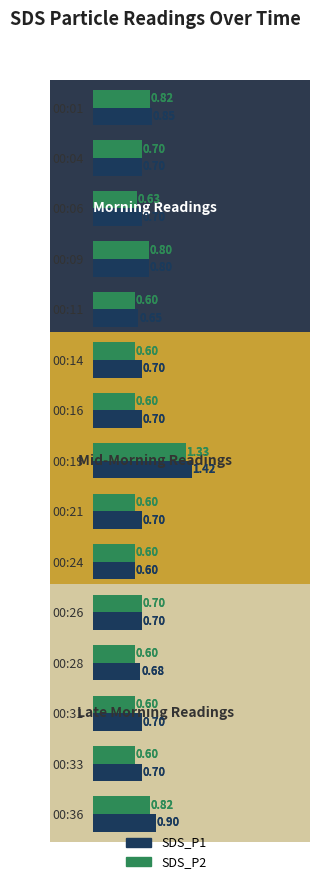

How many distinct data groups are displayed?

2